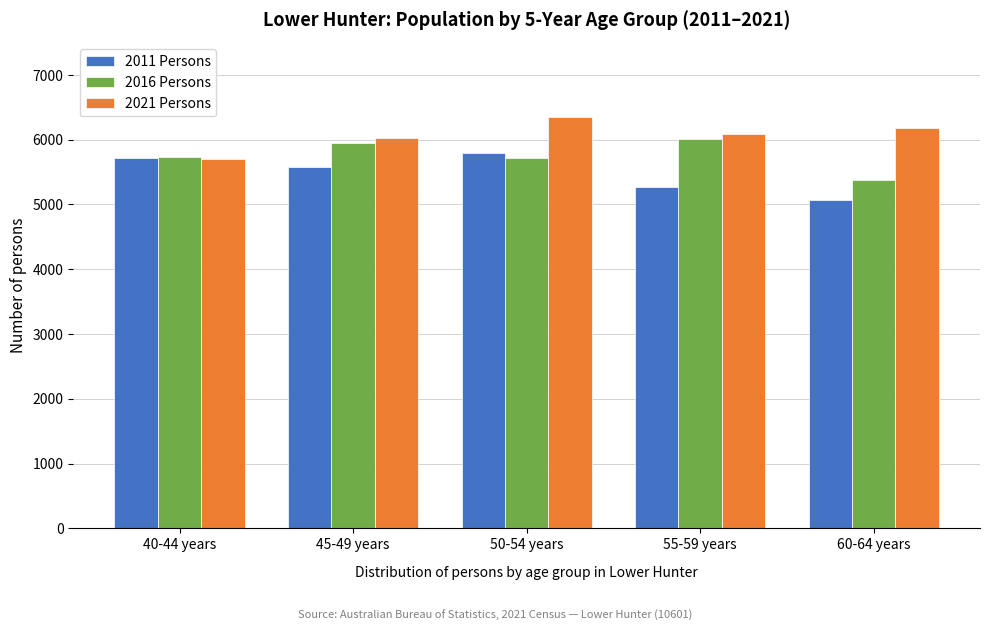

What is the difference between the maximum and second lowest values in the 2016 Persons series?

284